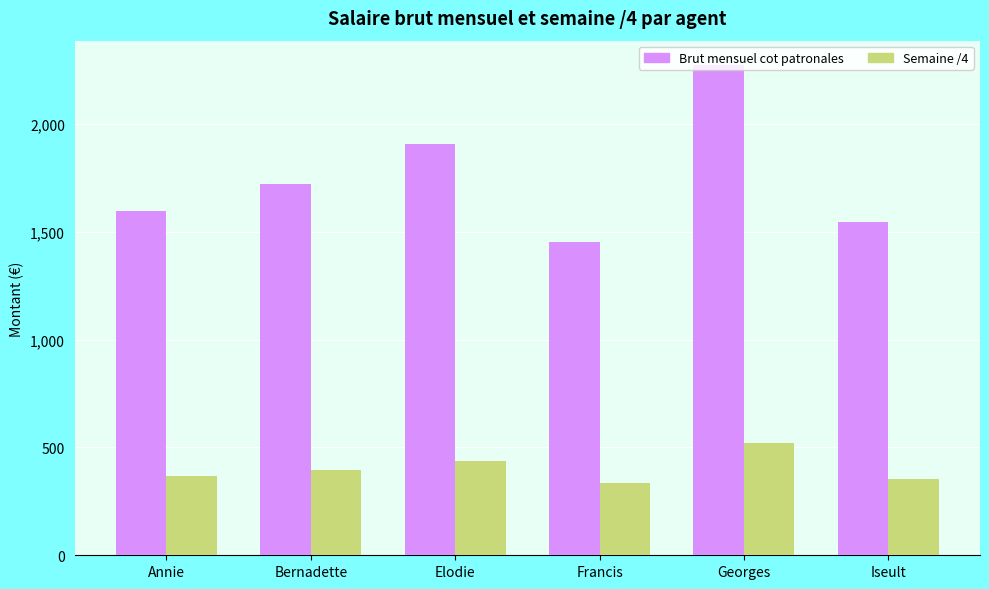

What is the lowest value of the Semaine /4 series?

334.2